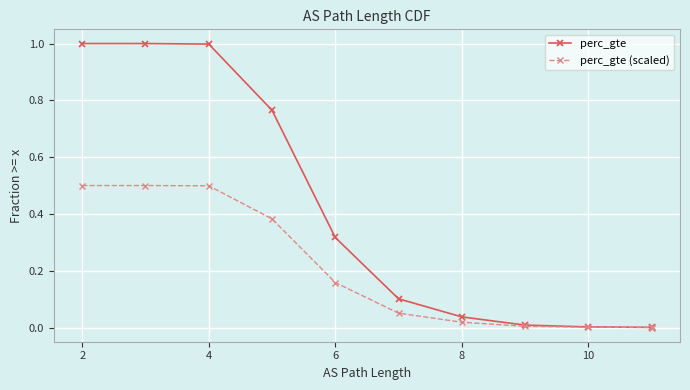

True or false: perc_gte (scaled) and perc_gte cross at least once.

False